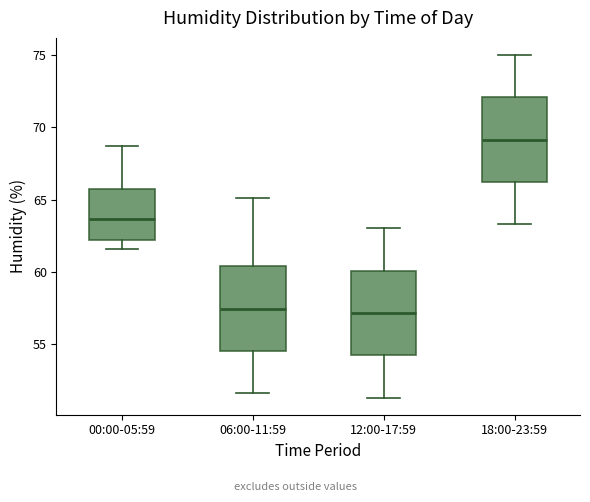

Reading left to right, transcribe this box plot: for each box, give where its median line is, the range the box spans, and where its two whiskers end, as read against the y-axis. The values are not printed on the chart, so give them approximately, as read against the axis.

00:00-05:59: median 63.5, box 62.0 to 65.5, whiskers 61.5 to 68.5
06:00-11:59: median 57.5, box 54.5 to 60.5, whiskers 51.5 to 65.0
12:00-17:59: median 57.0, box 54.0 to 60.0, whiskers 51.5 to 63.0
18:00-23:59: median 69.0, box 66.0 to 72.0, whiskers 63.5 to 75.0